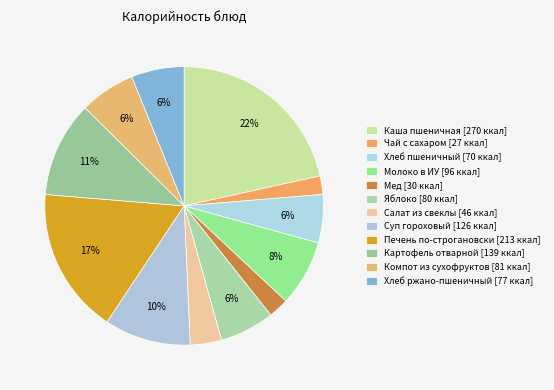

How many segments does this pie chart have?

12